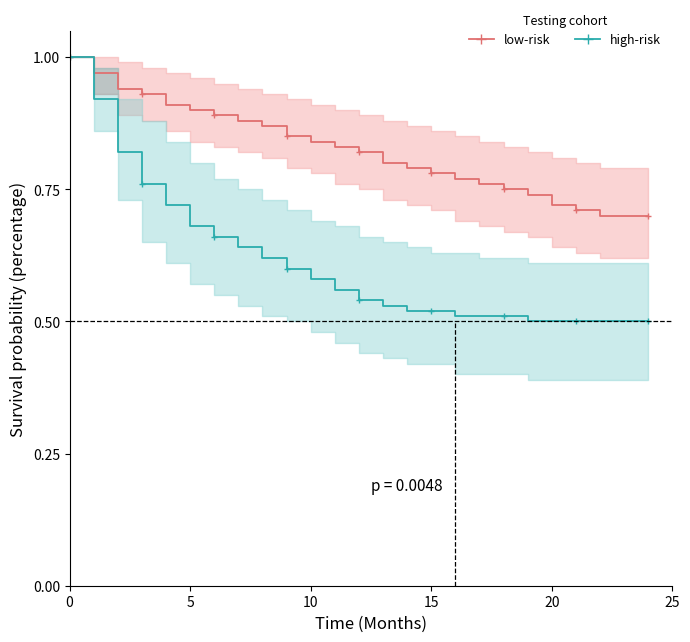

What is the sum of all high-risk values?

15.2